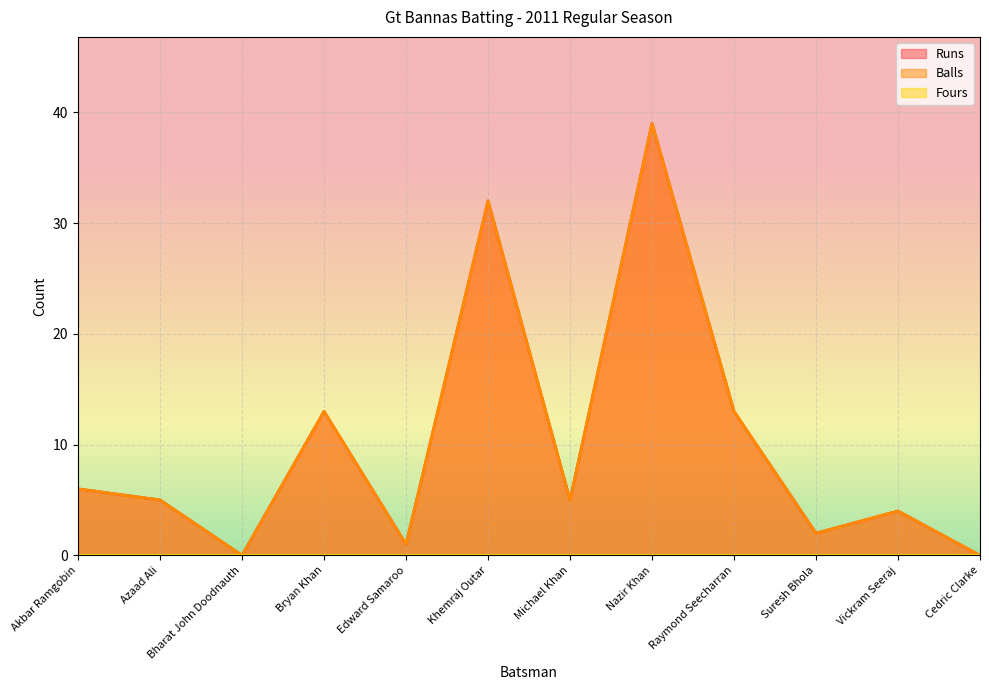

What position from the left is Suresh Bhola?

10